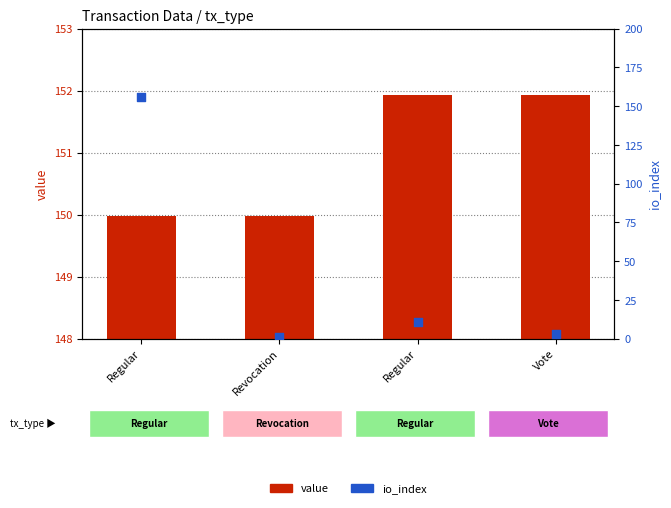

What are all the series names shown in the legend?

value, io_index